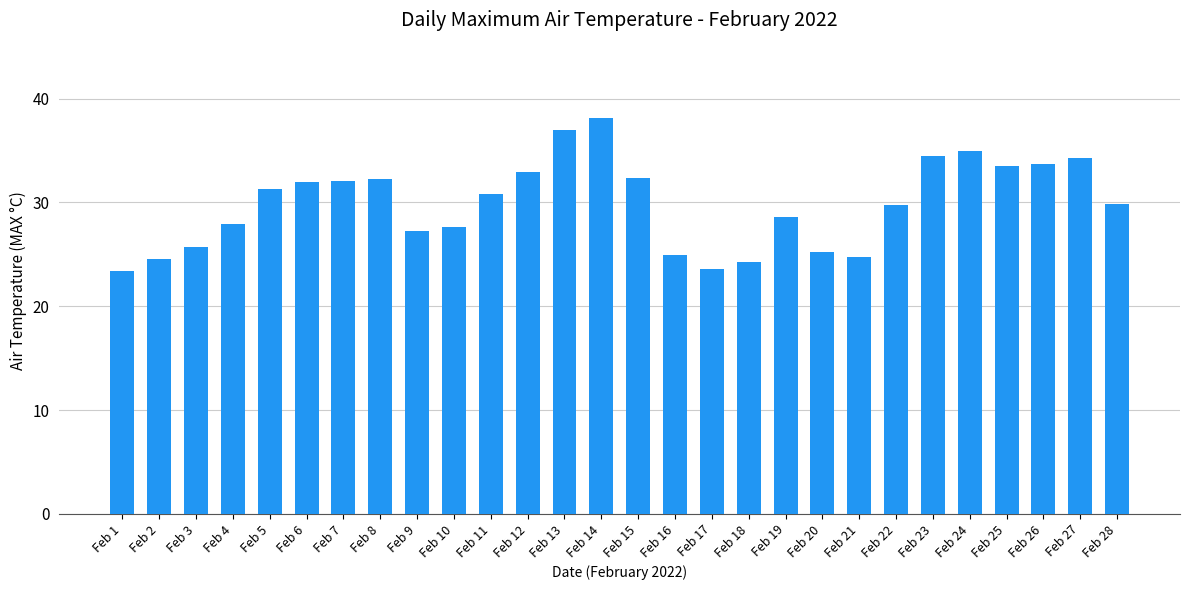

Count the number of categories in the chart.

28